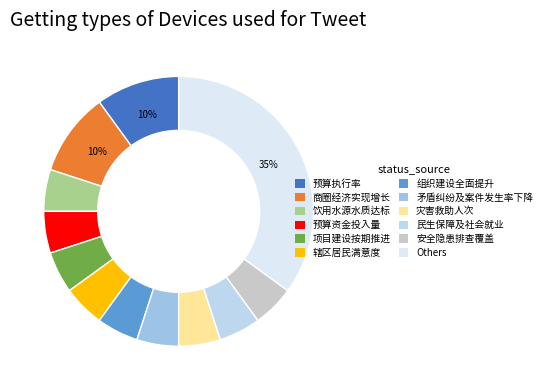

Does 安全隐患排查覆盖 account for over 50% of the chart?

No